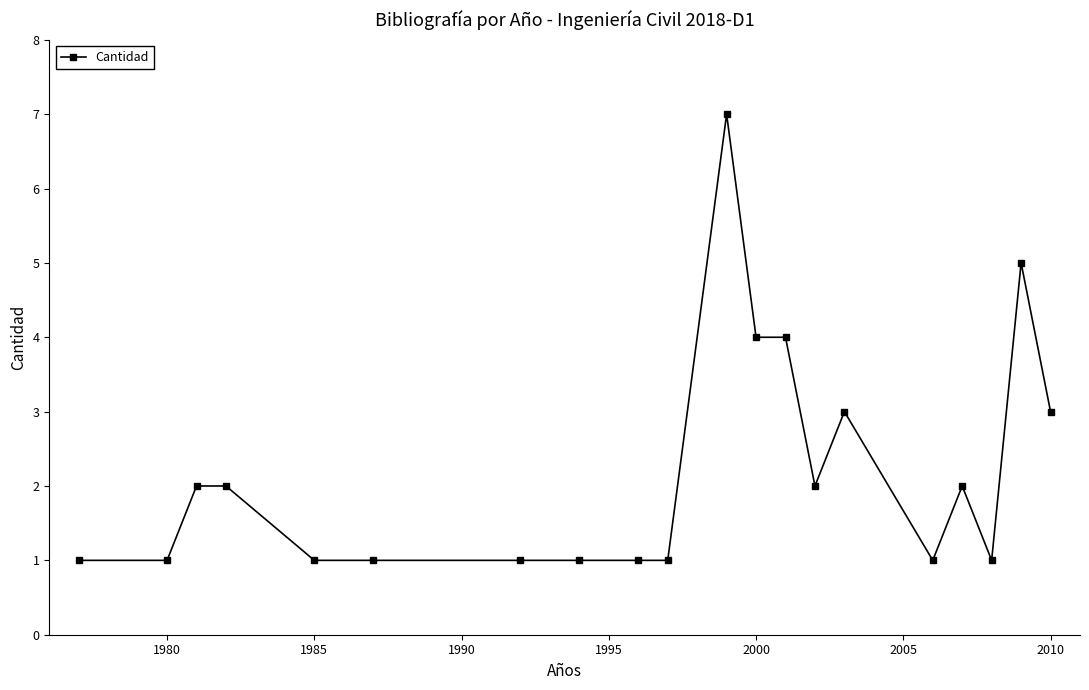

What is the difference between the maximum and second lowest values?

6